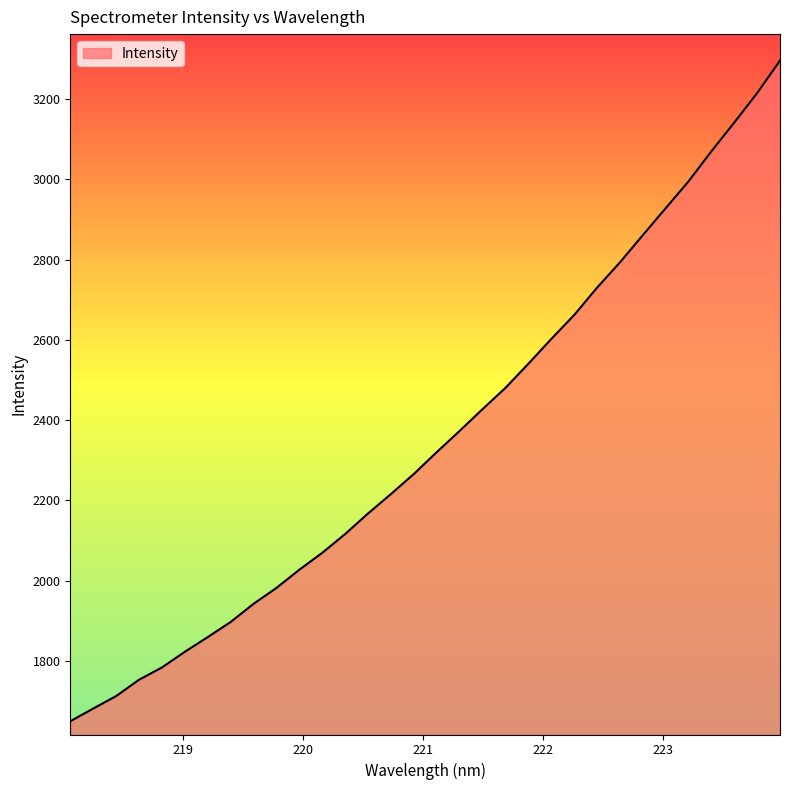

What is the difference between the maximum and minimum values?

1646.4